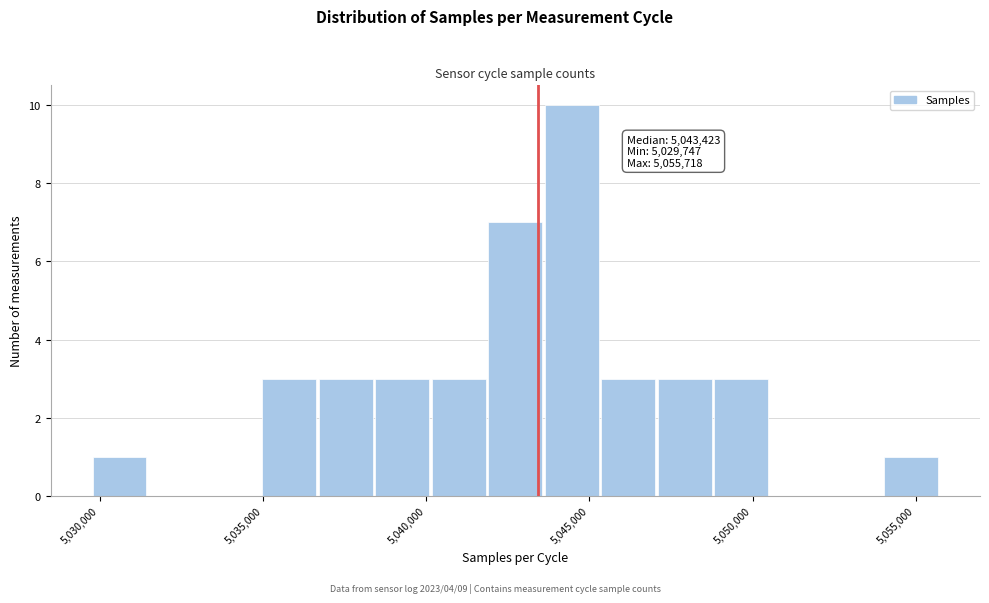

Read against the x-axis, roughly where is the centre of the tallest bar?

5044500